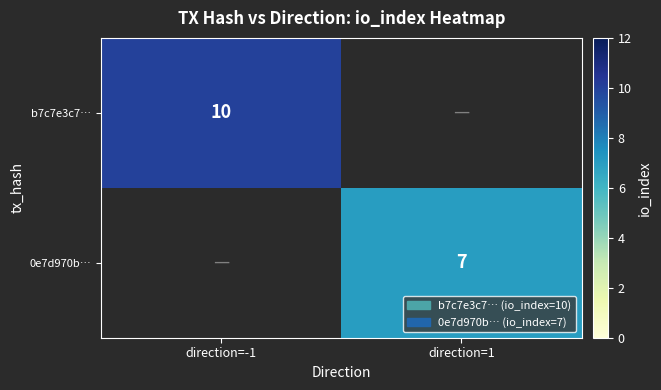

The b7c7e3c7… series shows 10 at direction=-1. True or false?

True